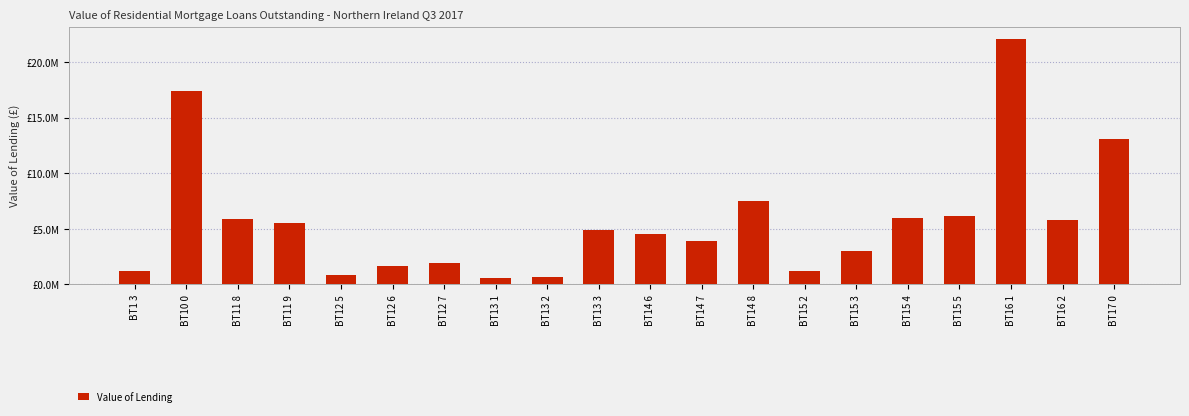

What is the change in value from BT14 7 to BT15 2?

-2731352.1